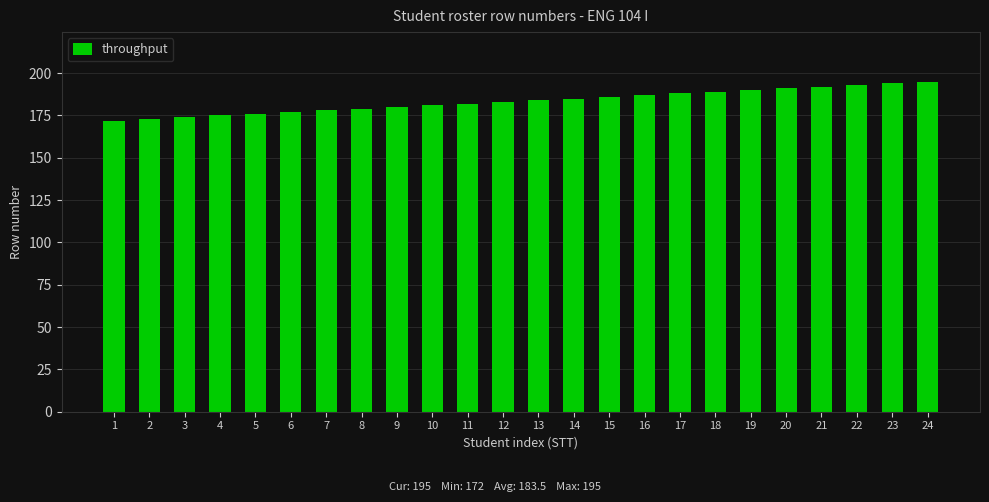

What is the approximate value at 7, to the nearest 5?

180